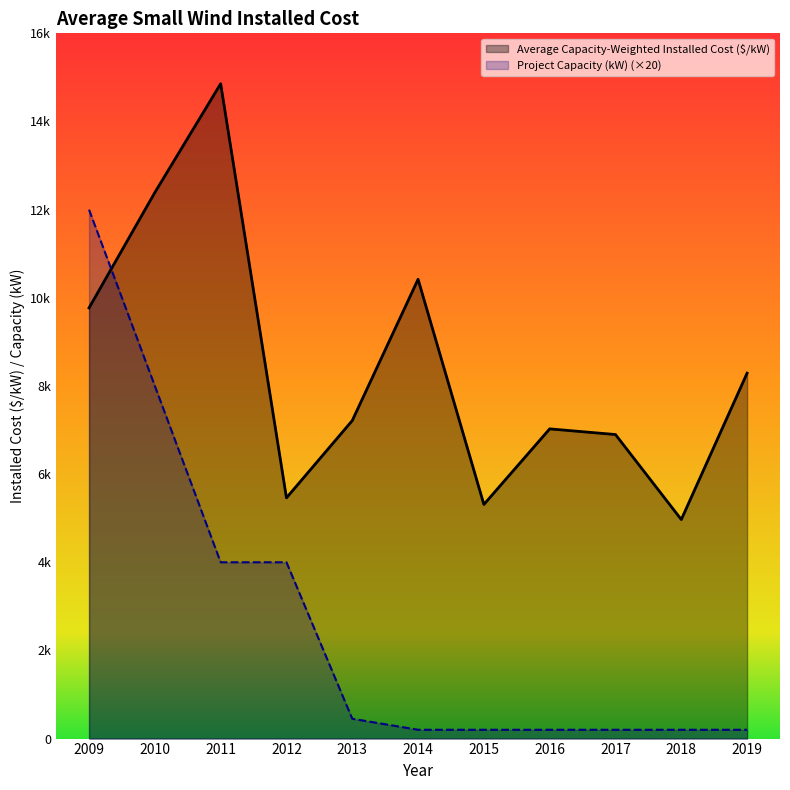

What value does the Project Capacity (kW) series have at 2010?

8000.0